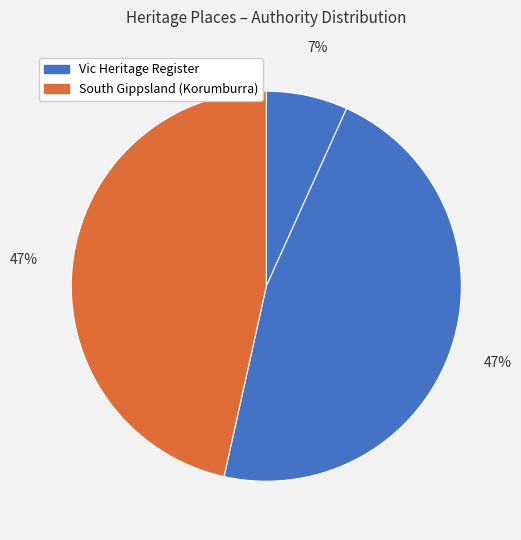

To the nearest percent, what is the difference between the largest and smallest slice percentages?

40%